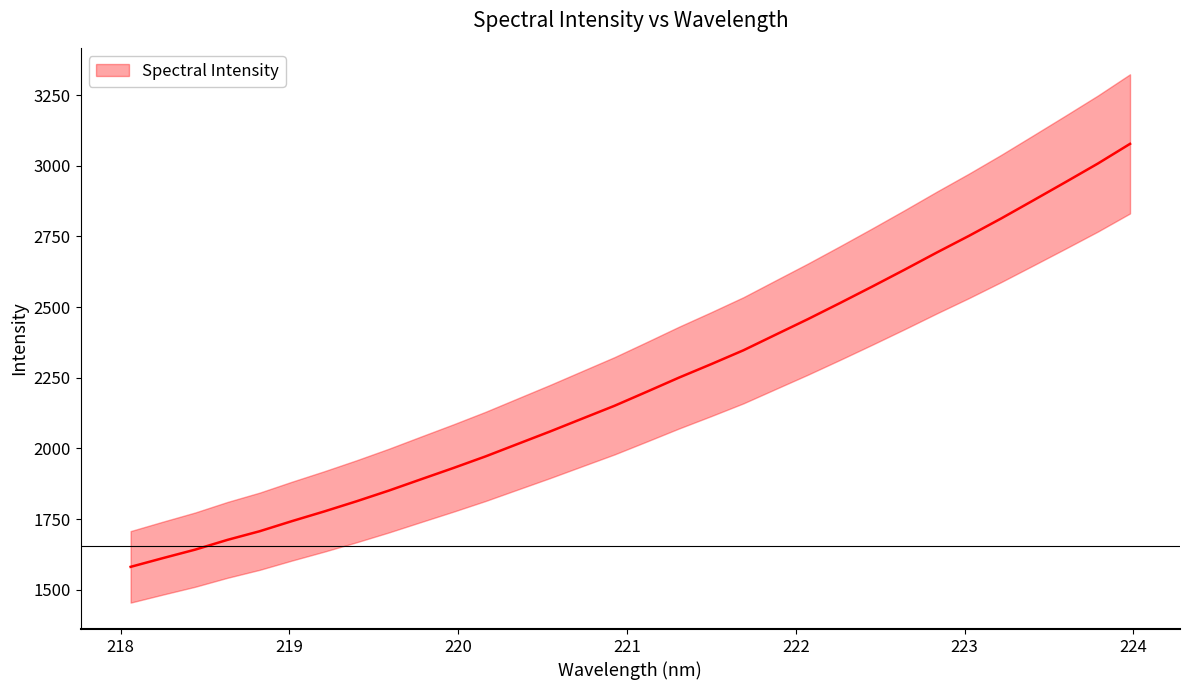

Is this an area chart (filled region under the line)?

No